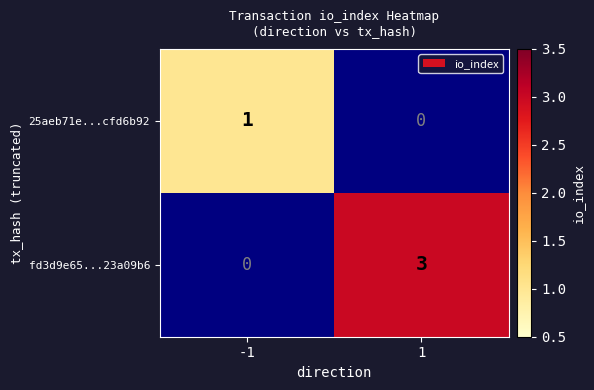

How many categories are shown in the chart?

2